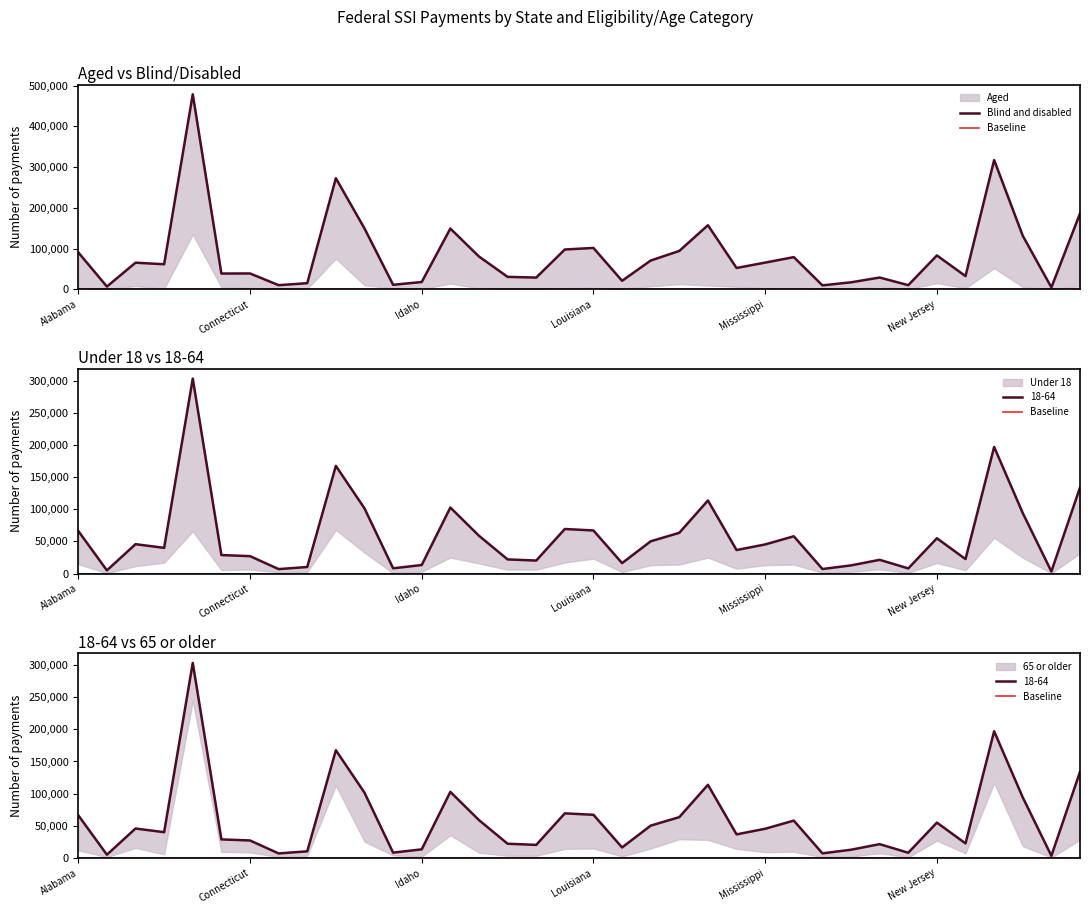

Where does the 65 or older series first go above 9364?

Alabama